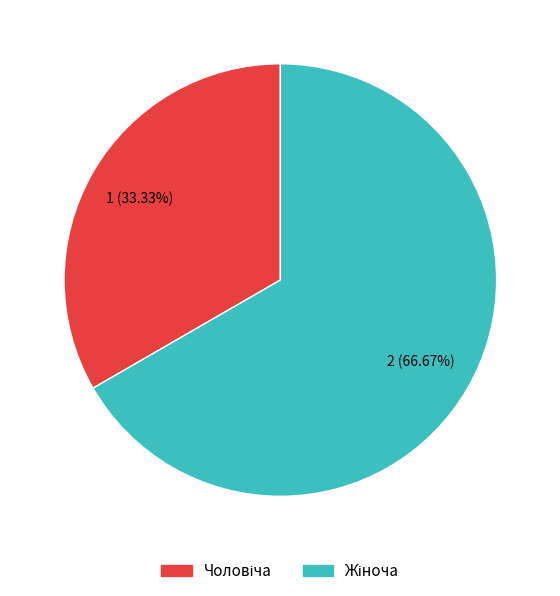

Is there any slice that represents more than half of the pie?

Yes